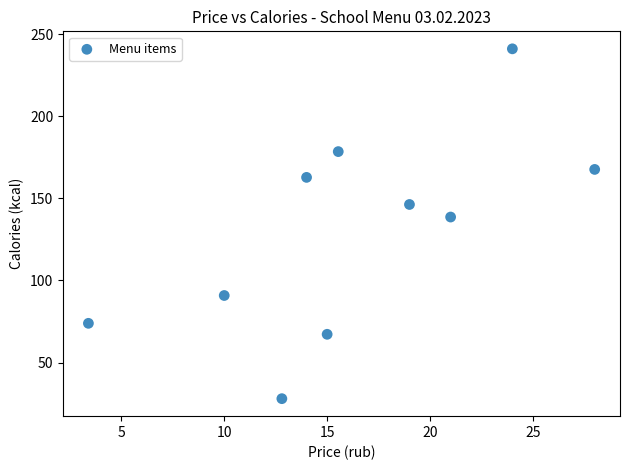

What is the average Y value?

129.5